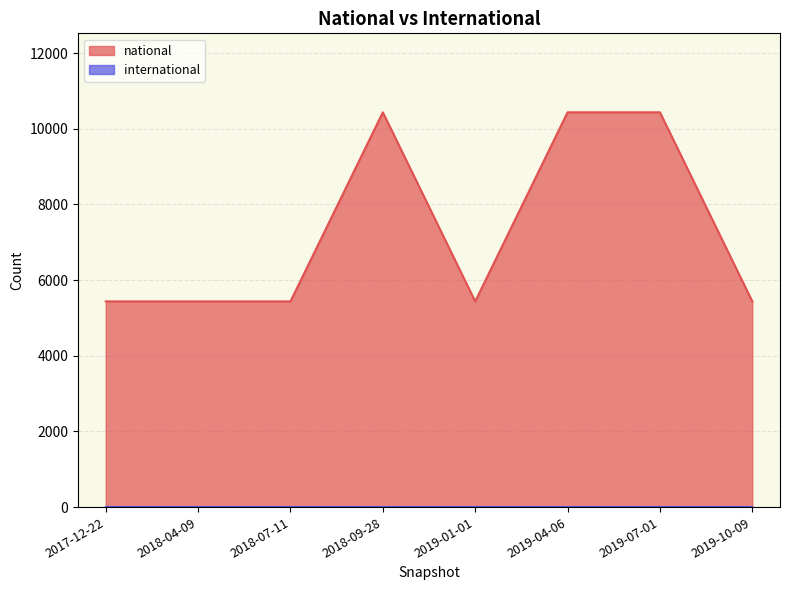

What is the sum of all values?

58487